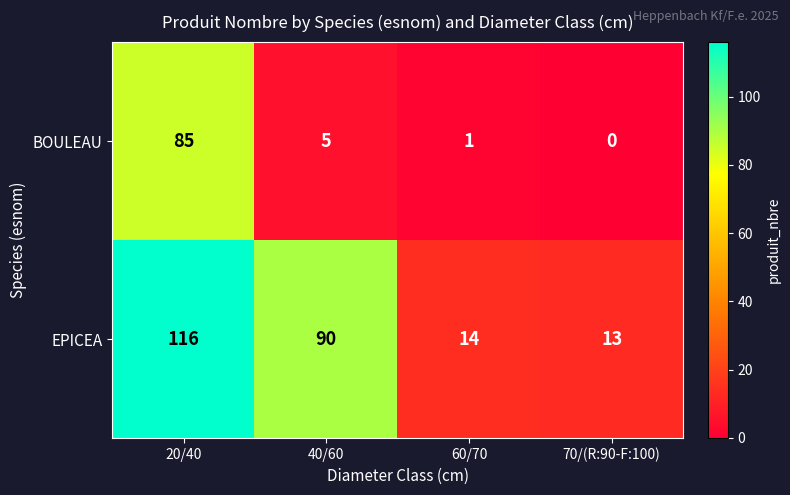

The value of EPICEA at 60/70 is 14. True or false?

True